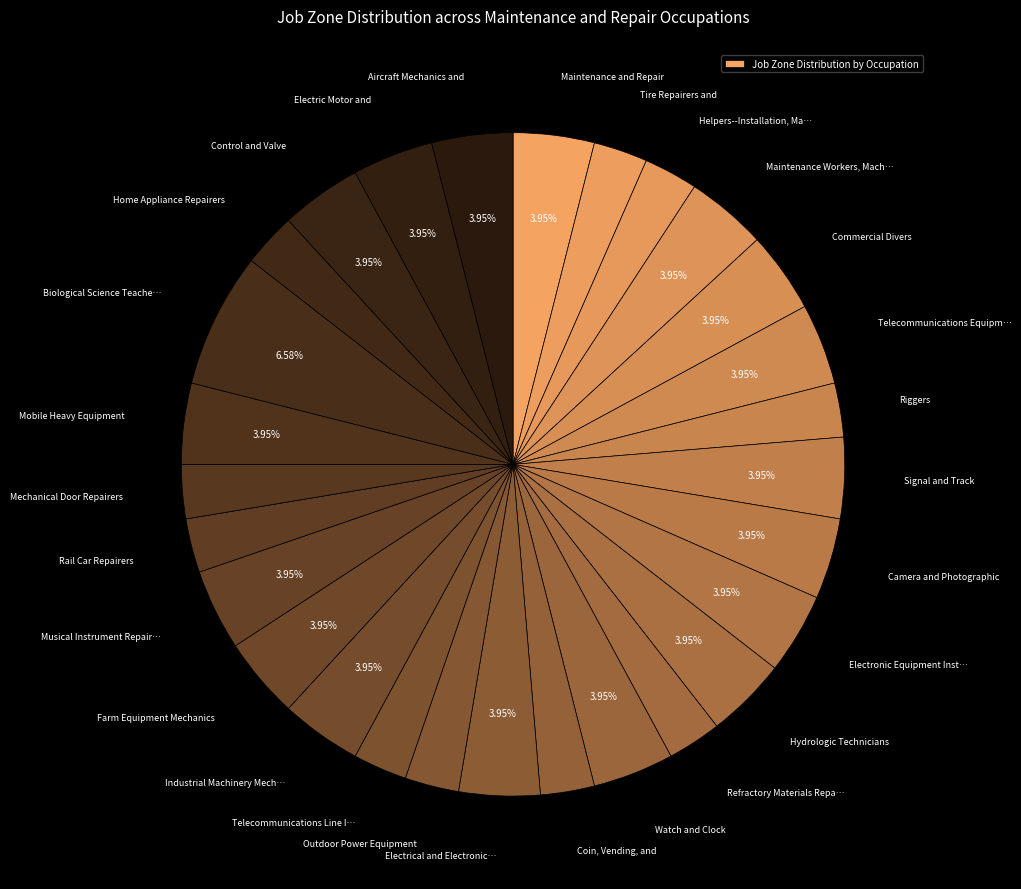

How many slices are in this pie chart?

28